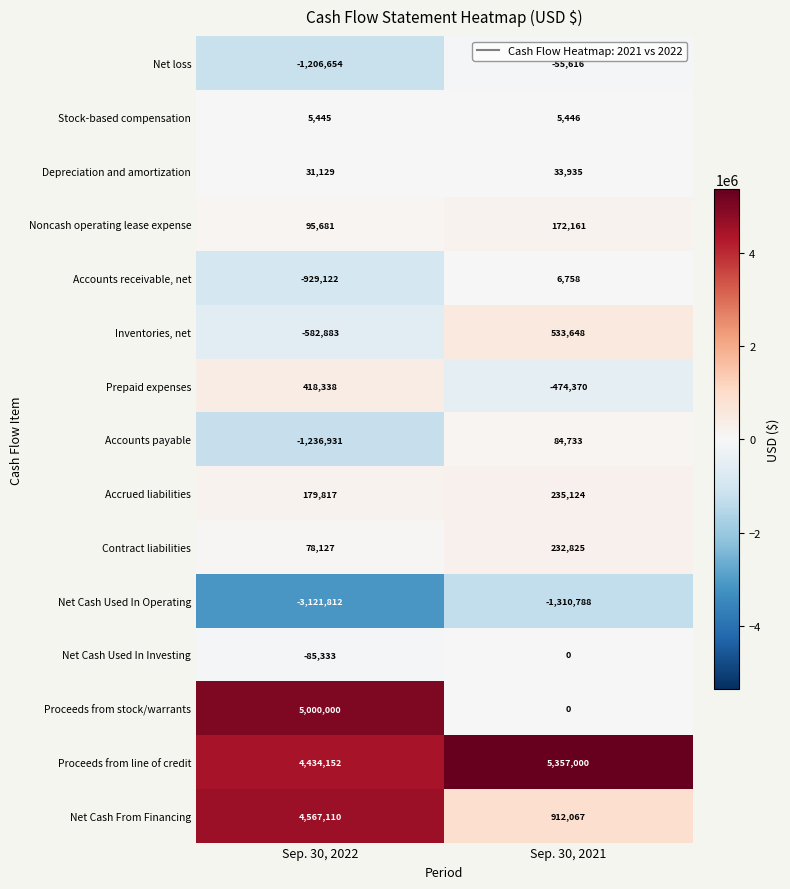

What is the maximum value shown in the chart?

5357000